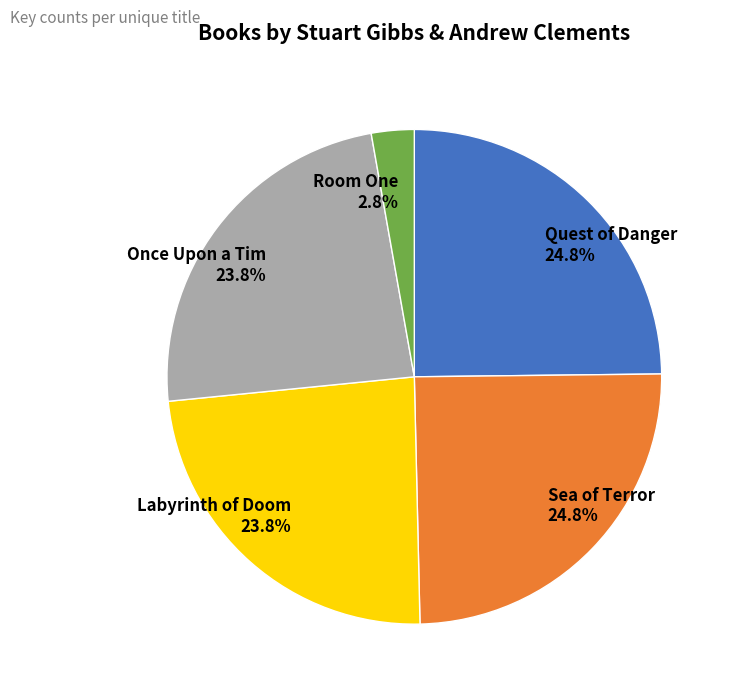

Does Once Upon a Tim account for over 50% of the chart?

No